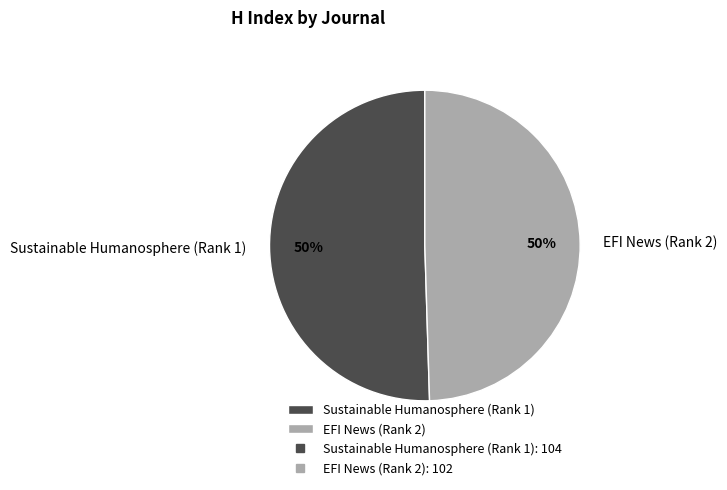

To the nearest percent, what is the average slice percentage?

50%